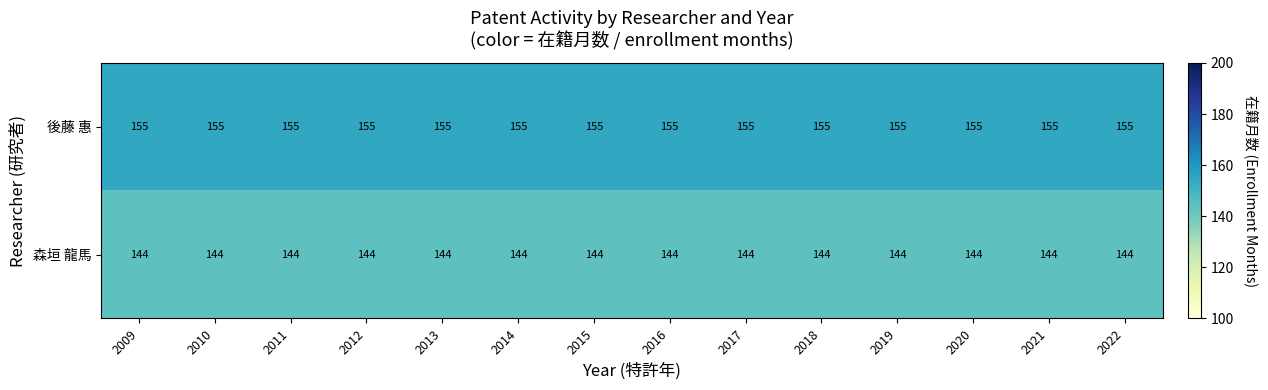

What is the greatest value displayed?

155